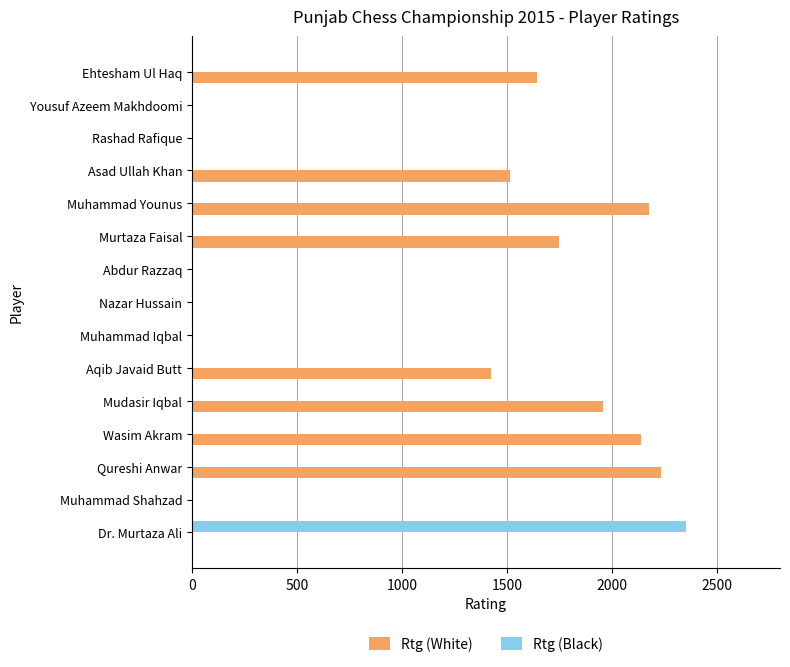

What are all the series names shown in the legend?

Rtg (White), Rtg (Black)